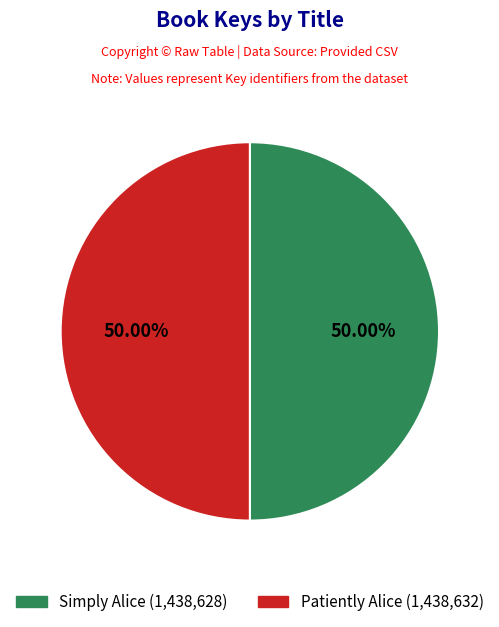

How many segments does this pie chart have?

2